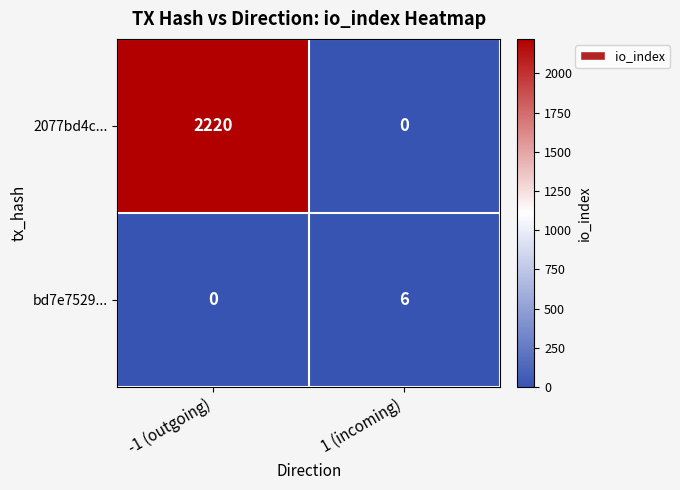

Rank the series by their average value, from lowest to highest.

bd7e7529..., 2077bd4c...